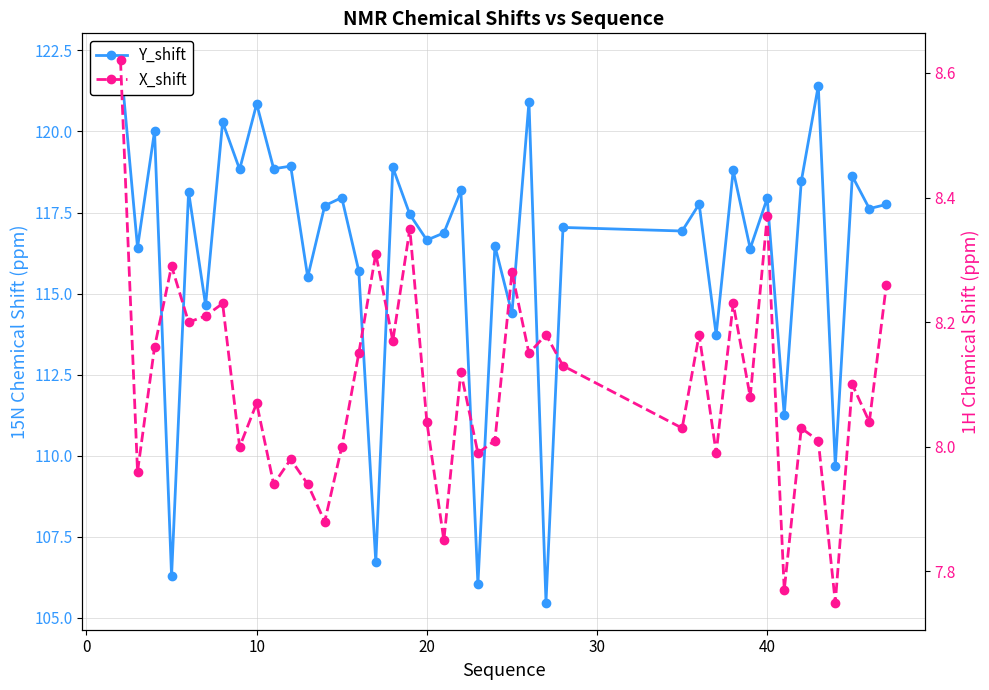

Which series has the largest range (max minus min)?

Y_shift